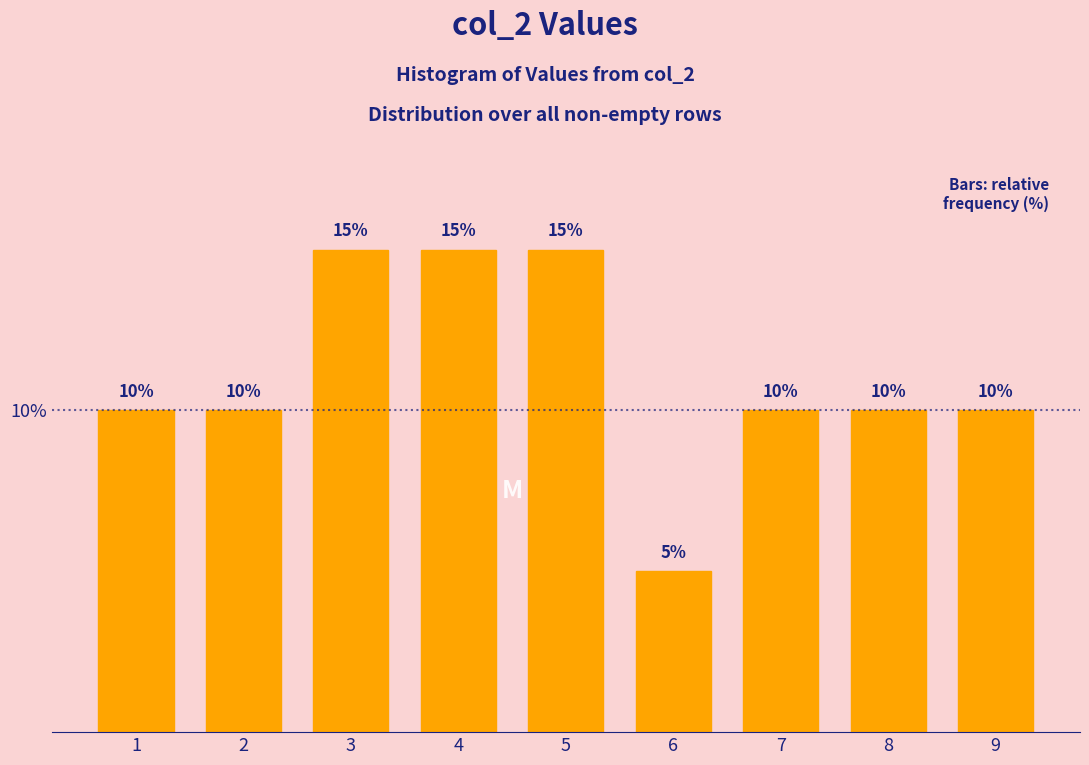

Reading right to left, list all the values displayed in this chart.

10	10	10	5	15	15	15	10	10